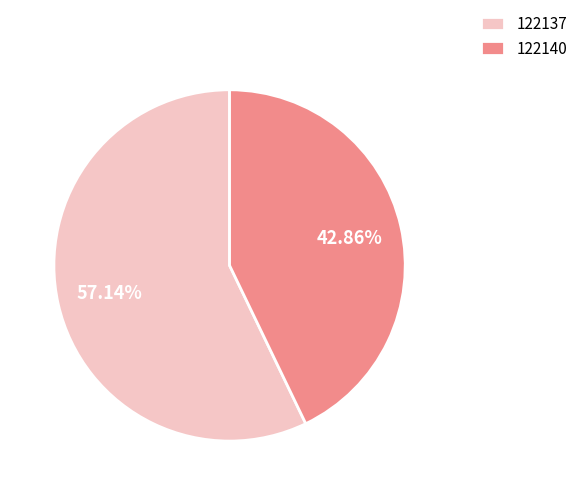

How much of the chart is everything except 122140?

57.1%